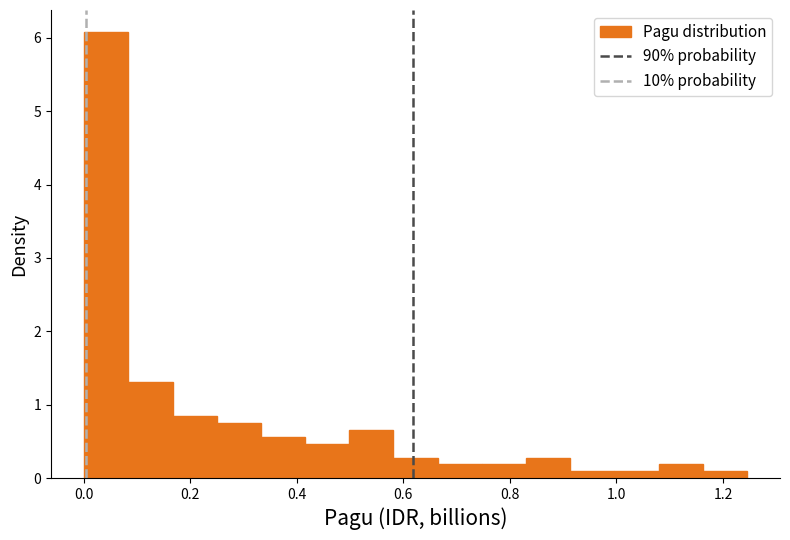

Which range on the x-axis has the tallest bar?

0.00 to 0.08